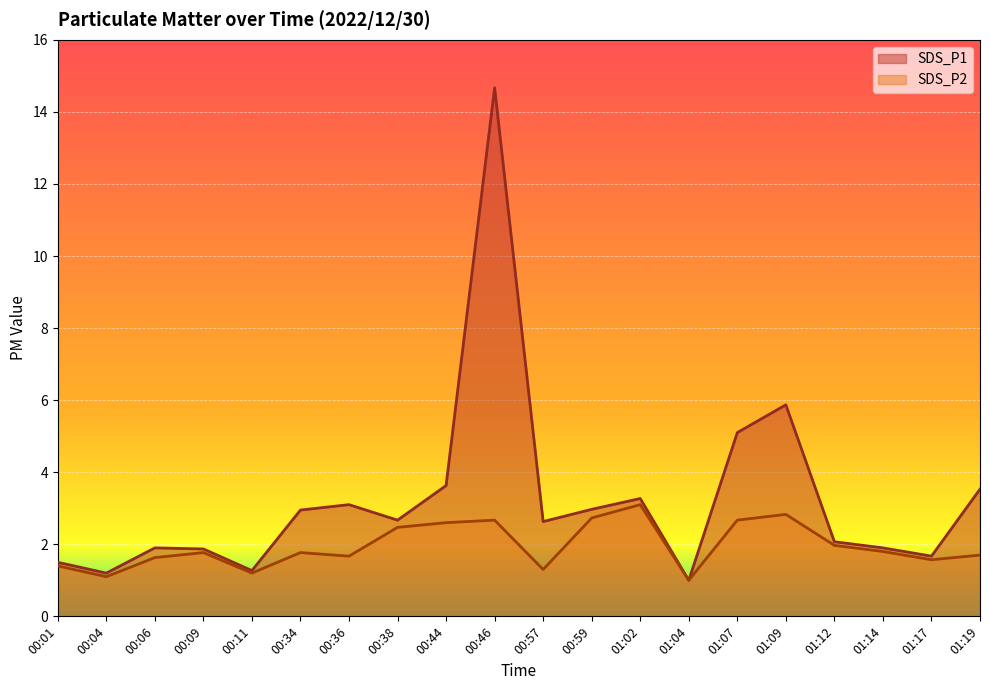

True or false: SDS_P1 has more than 2 interior local peaks.

True